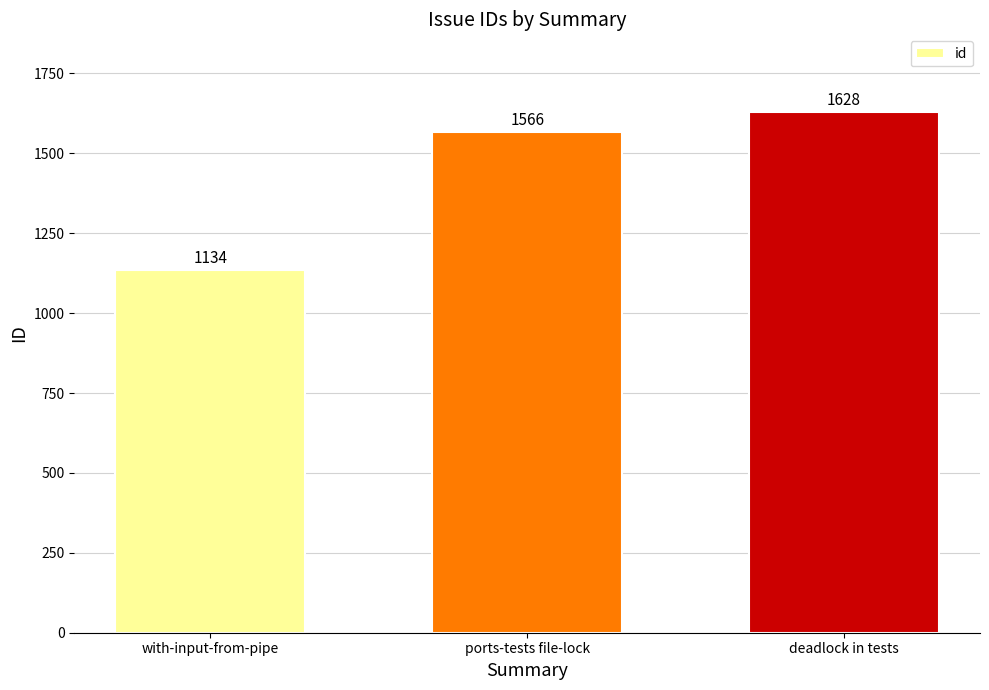

True or false: the data shows 1134 at with-input-from-pipe.

True